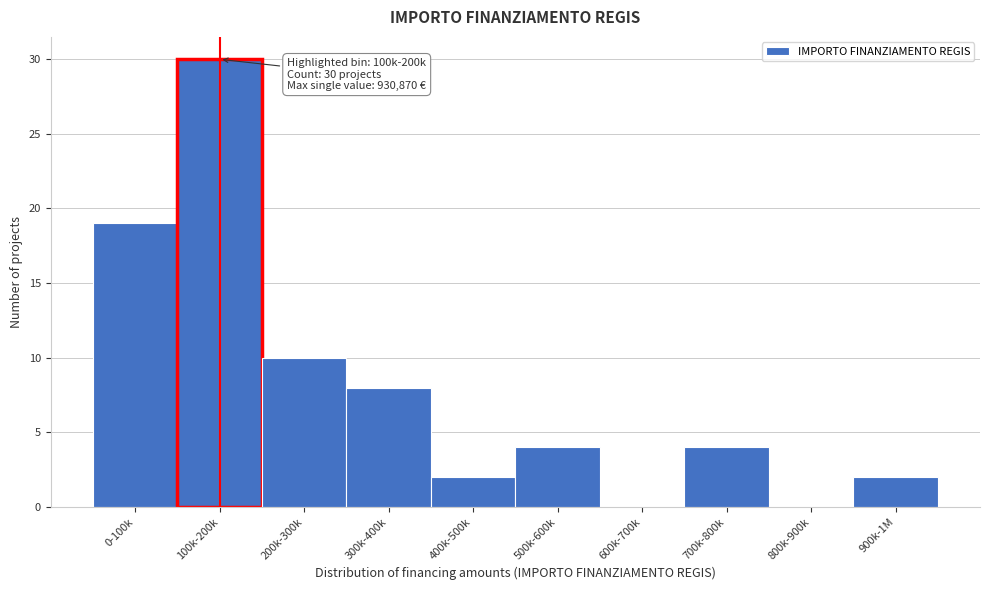

Reading right to left, list all the values displayed in this chart.

900k-1M=2	800k-900k=0	700k-800k=4	600k-700k=0	500k-600k=4	400k-500k=2	300k-400k=8	200k-300k=10	100k-200k=30	0-100k=19